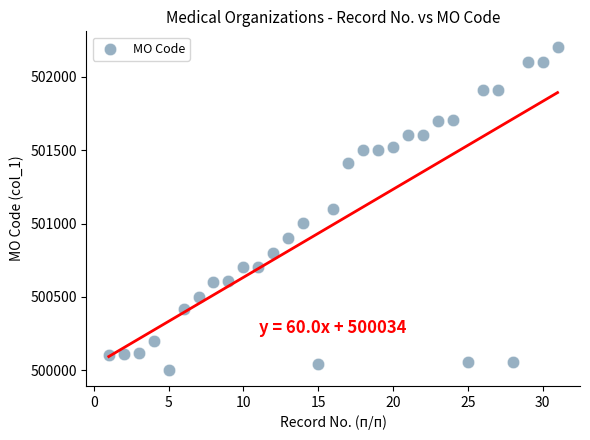

What is the range of Y values (max minus min)?

2198